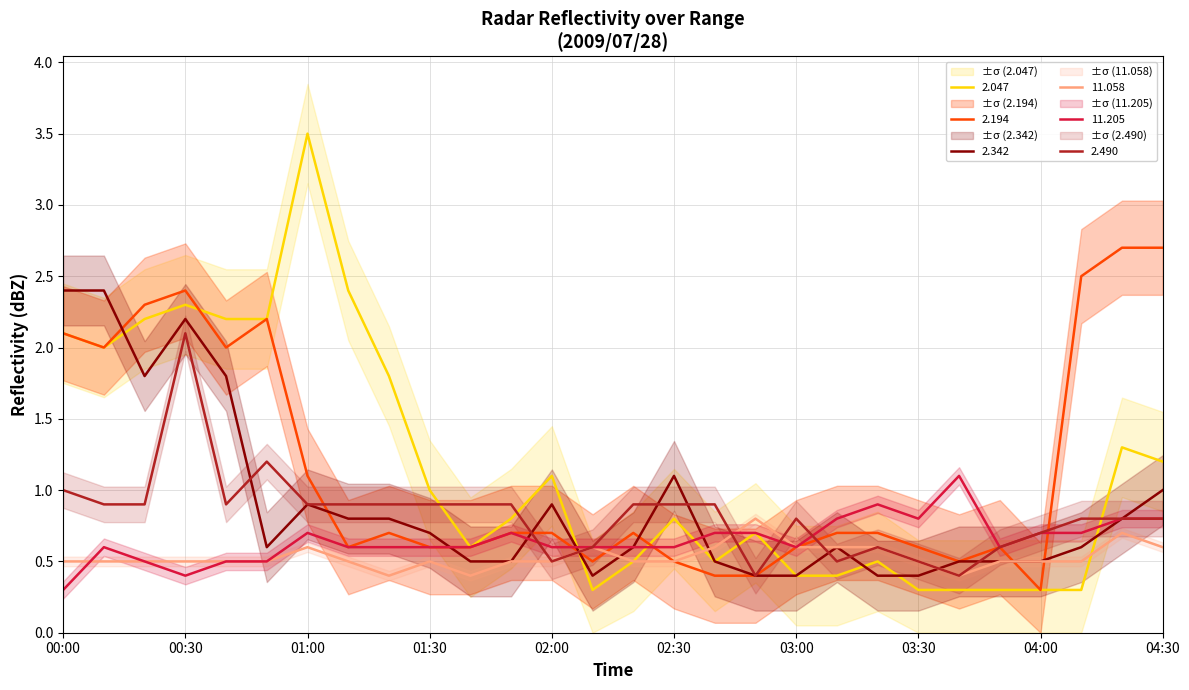

Does the chart have visible grid lines?

Yes